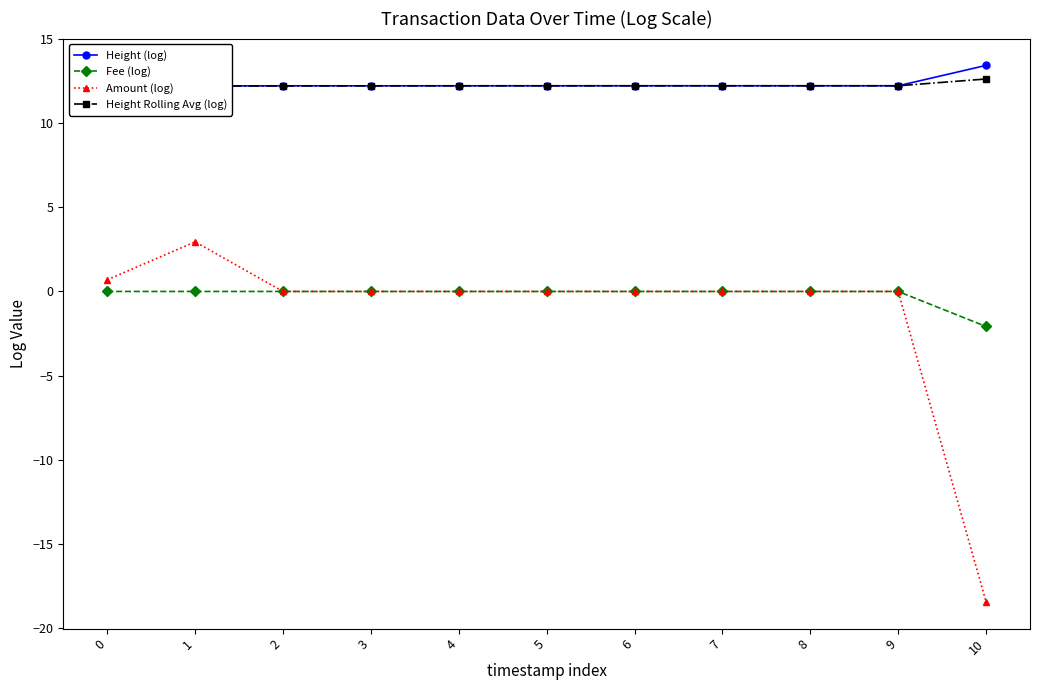

Which series changed the most between 6 and 7?

Height Rolling Avg (log)